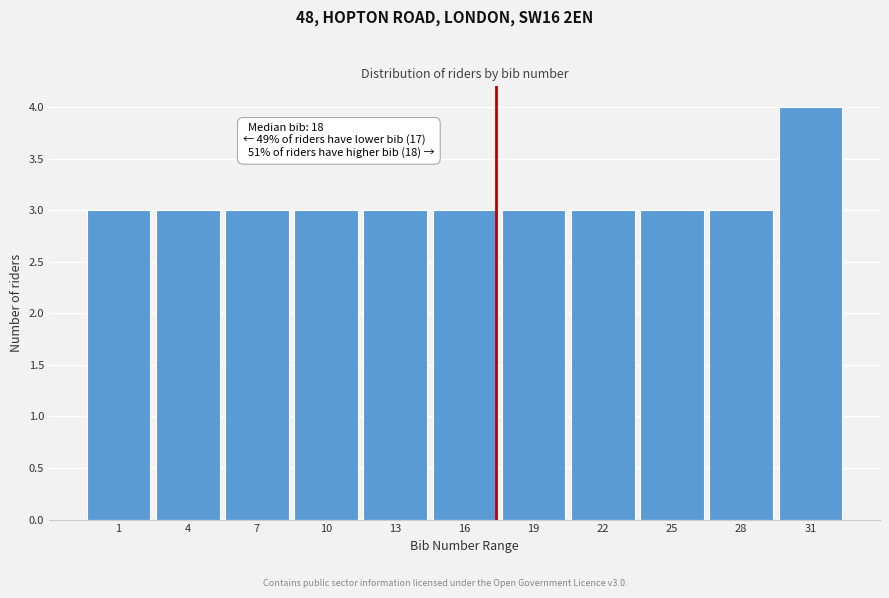

Reading left to right, what are all the values shown in this chart?

1=3	4=3	7=3	10=3	13=3	16=3	19=3	22=3	25=3	28=3	31=4